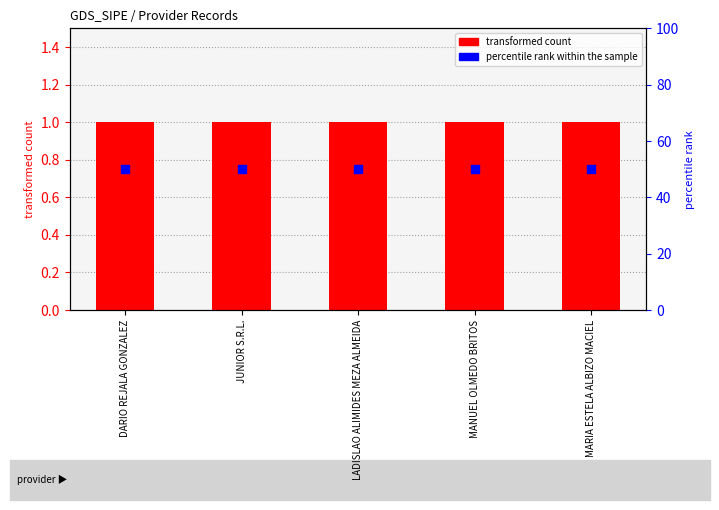

Which series reaches the minimum Y coordinate?

transformed count